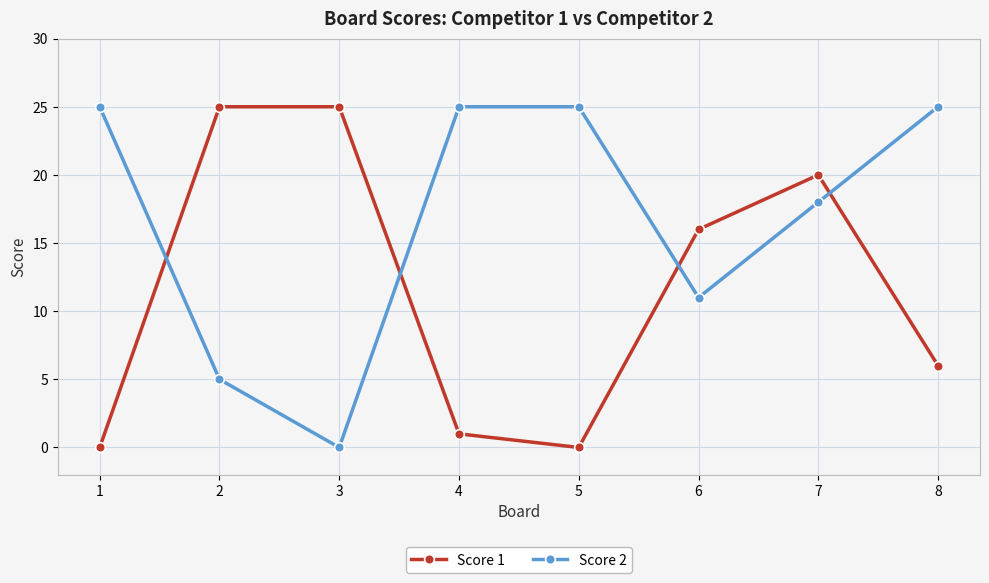

What is the value of the Score 1 point at the 3rd from the left?

25